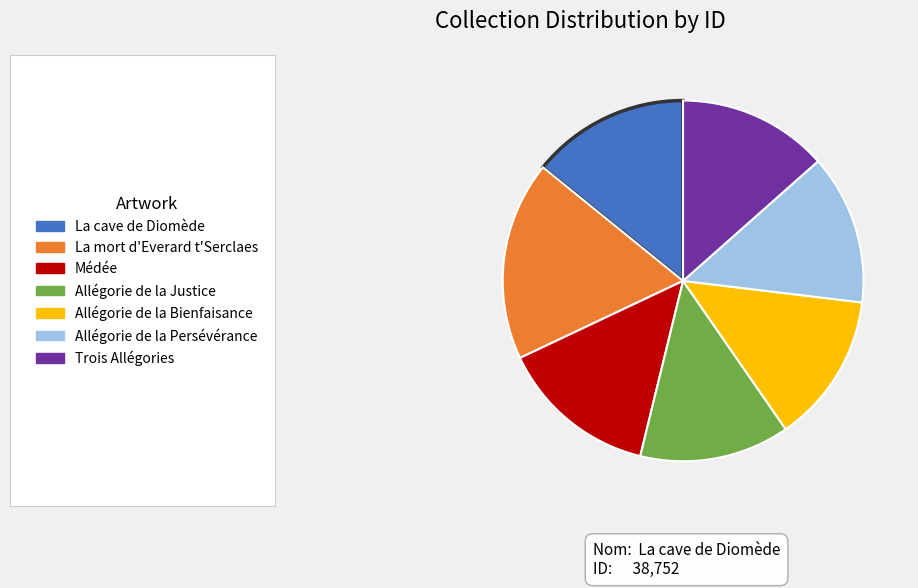

Is there any slice that represents more than half of the pie?

No